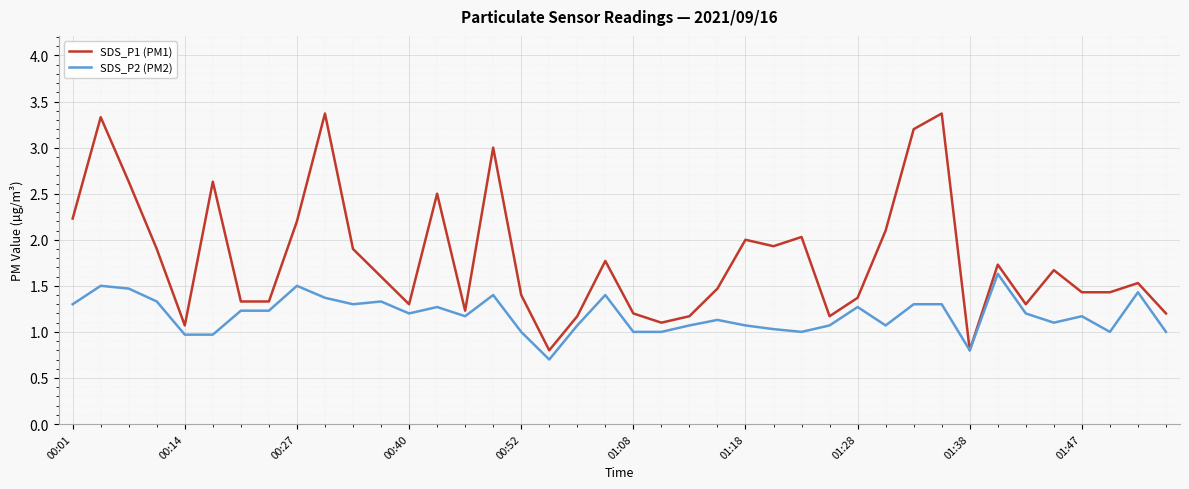

What is the highest value of the SDS_P2 (PM2) series?

1.6